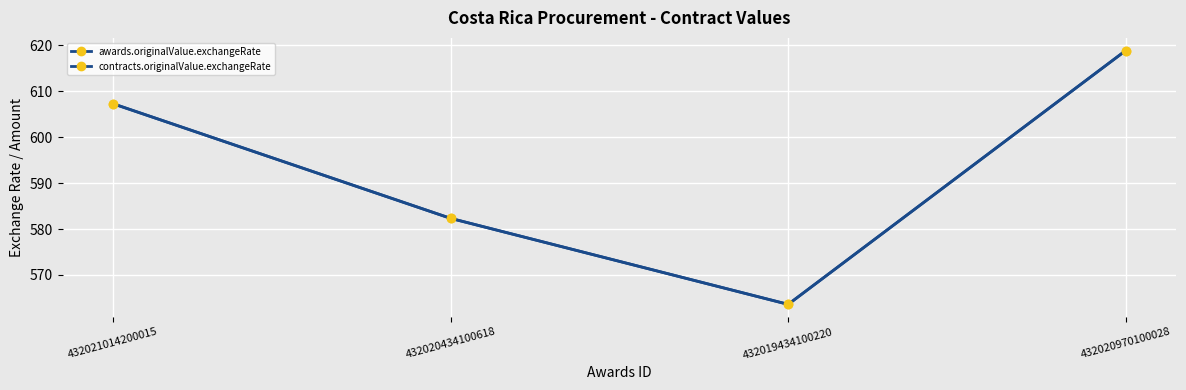

Which category has the lowest value across all series?

432019434100220